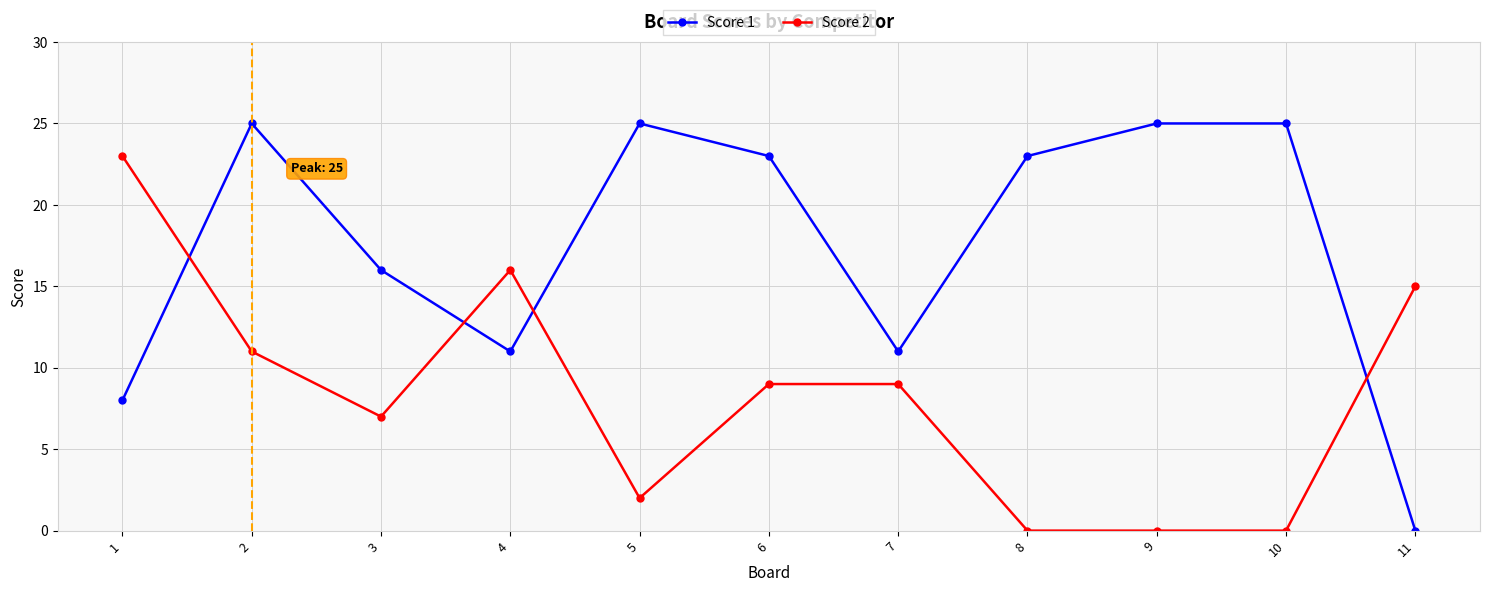

Between which two adjacent categories do Score 2 and Score 1 first intersect?

1 and 2